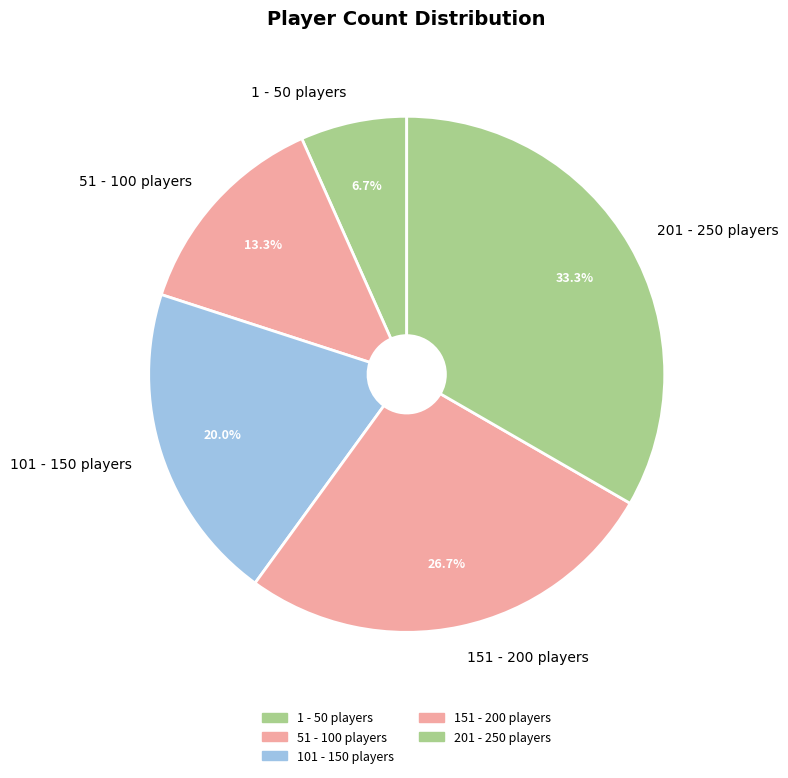

How many segments does this pie chart have?

5